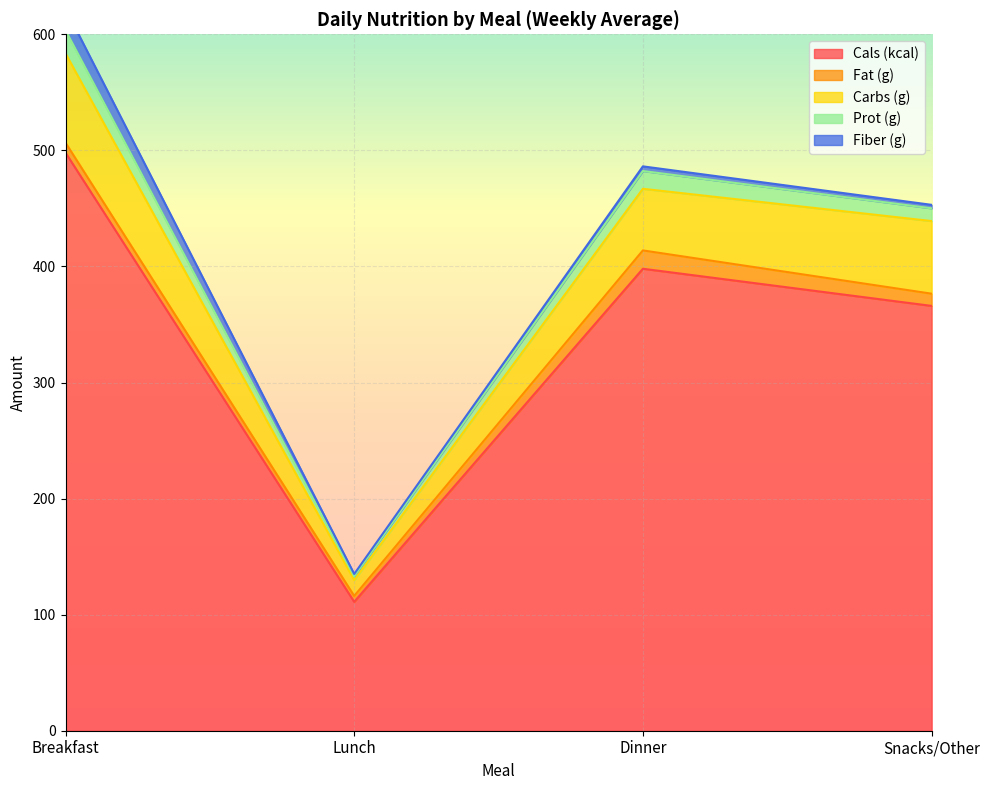

Rank the series by their maximum value, from highest to lowest.

Cals (kcal), Carbs (g), Prot (g), Fiber (g), Fat (g)